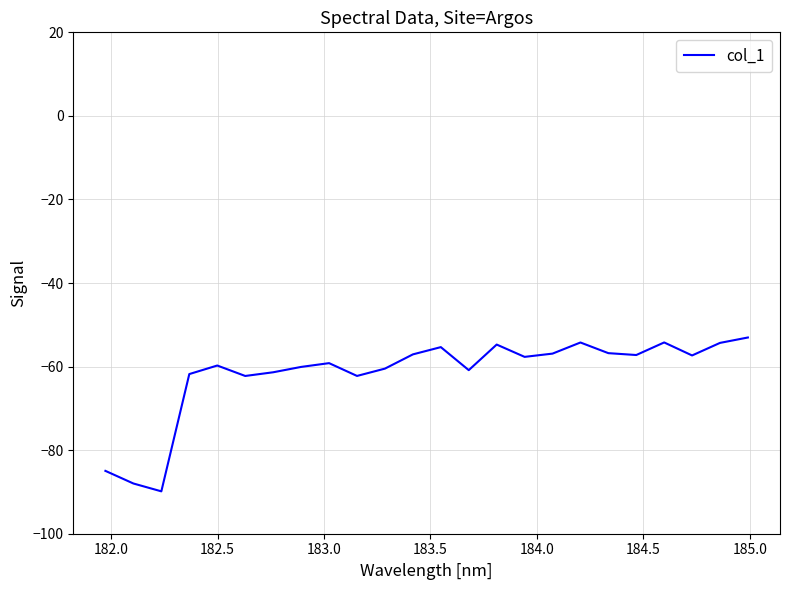

What is the minimum value shown in the chart?

-89.9